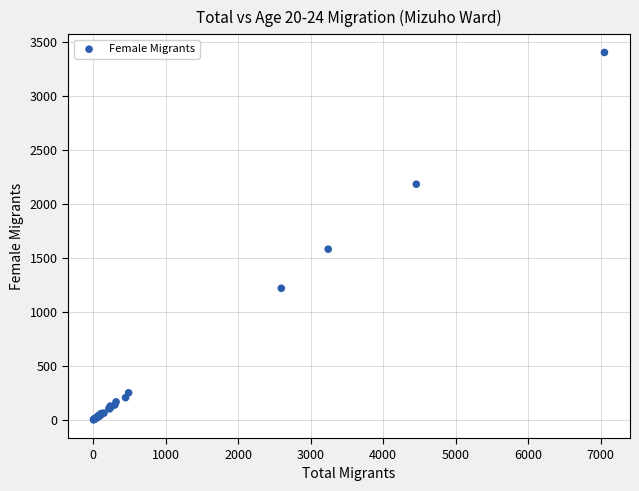

What Y value in the scatter plot is closest to 1703?

1582